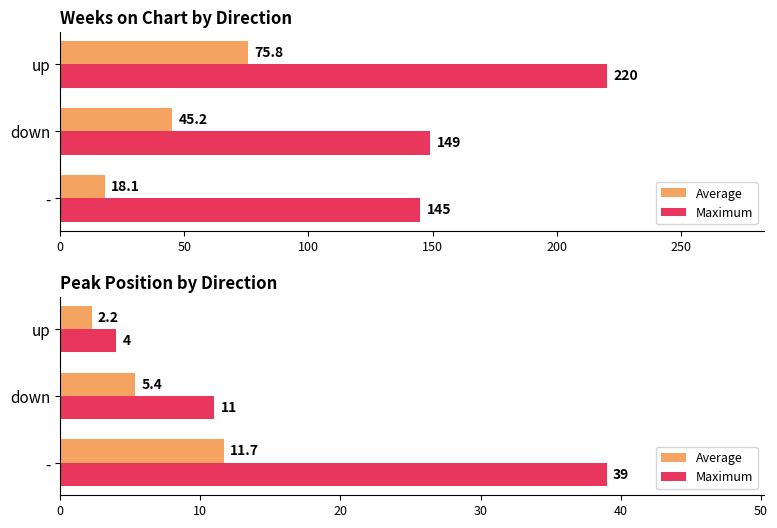

True or false: Maximum has a value of 39.0 at -.

True